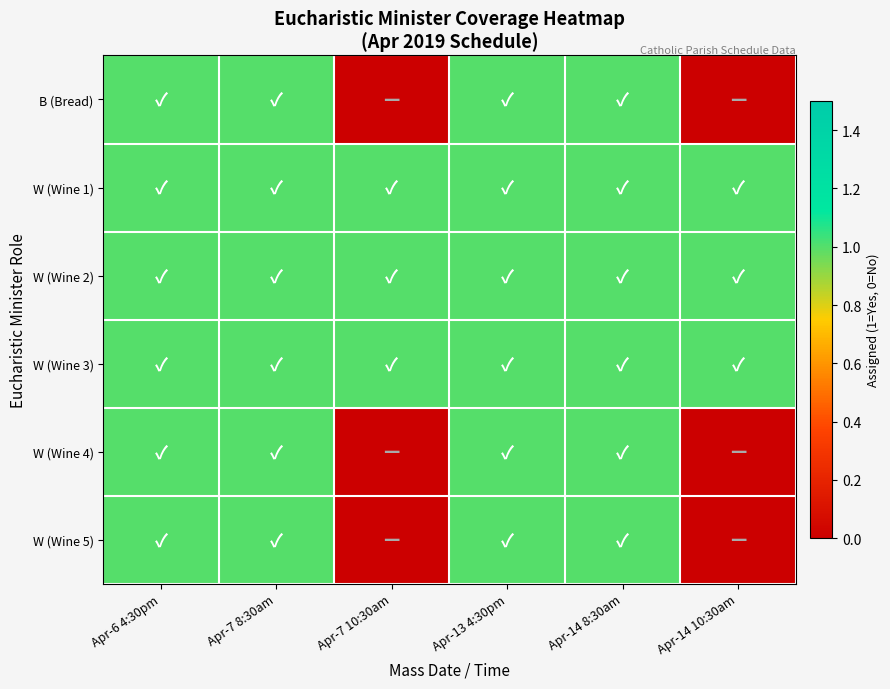

Reading right to left, list all the values displayed in this chart.

B (Bread): Apr-14 10:30am=0	Apr-14 8:30am=1	Apr-13 4:30pm=1	Apr-7 10:30am=0	Apr-7 8:30am=1	Apr-6 4:30pm=1
W (Wine 1): Apr-14 10:30am=1	Apr-14 8:30am=1	Apr-13 4:30pm=1	Apr-7 10:30am=1	Apr-7 8:30am=1	Apr-6 4:30pm=1
W (Wine 2): Apr-14 10:30am=1	Apr-14 8:30am=1	Apr-13 4:30pm=1	Apr-7 10:30am=1	Apr-7 8:30am=1	Apr-6 4:30pm=1
W (Wine 3): Apr-14 10:30am=1	Apr-14 8:30am=1	Apr-13 4:30pm=1	Apr-7 10:30am=1	Apr-7 8:30am=1	Apr-6 4:30pm=1
W (Wine 4): Apr-14 10:30am=0	Apr-14 8:30am=1	Apr-13 4:30pm=1	Apr-7 10:30am=0	Apr-7 8:30am=1	Apr-6 4:30pm=1
W (Wine 5): Apr-14 10:30am=0	Apr-14 8:30am=1	Apr-13 4:30pm=1	Apr-7 10:30am=0	Apr-7 8:30am=1	Apr-6 4:30pm=1